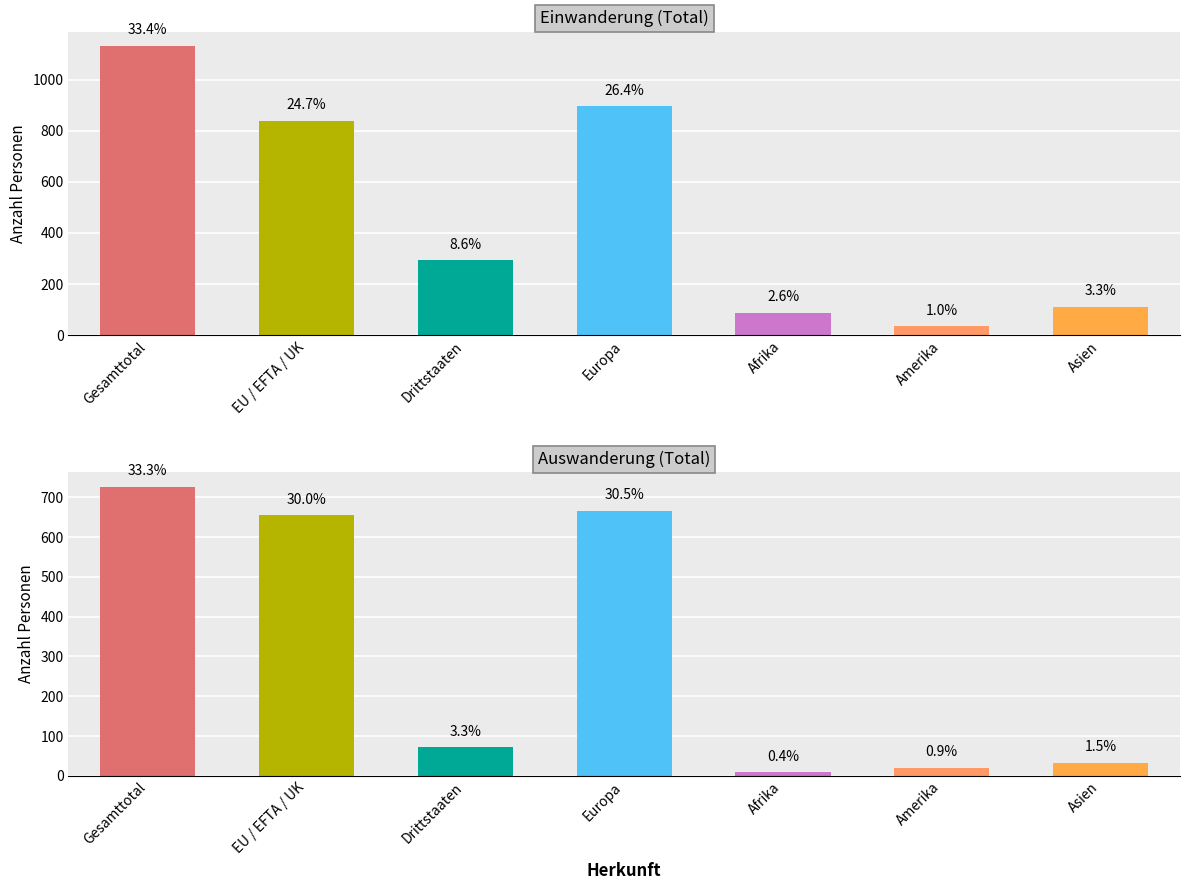

At which category does the chart reach its minimum across all series?

Afrika